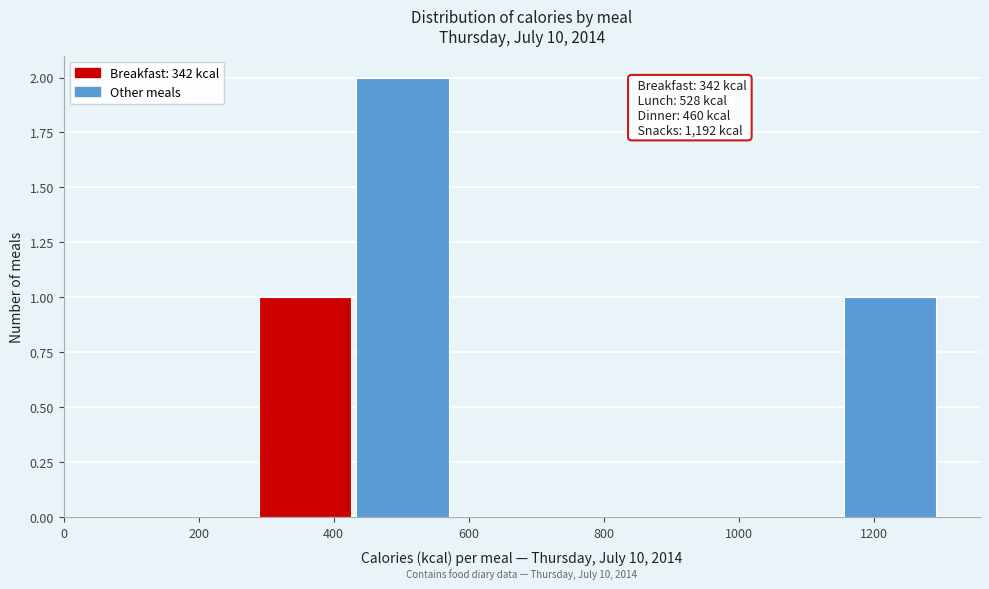

Which range on the x-axis has the tallest bar?

440 to 580